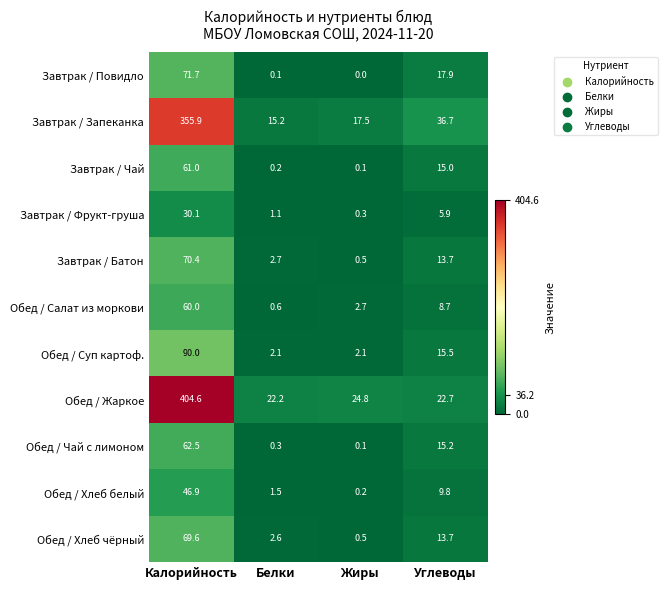

Rank the series at Калорийность from highest to lowest value.

Обед / Жаркое, Завтрак / Запеканка, Обед / Суп картоф., Завтрак / Повидло, Завтрак / Батон, Обед / Хлеб чёрный, Обед / Чай с лимоном, Завтрак / Чай, Обед / Салат из моркови, Обед / Хлеб белый, Завтрак / Фрукт-груша